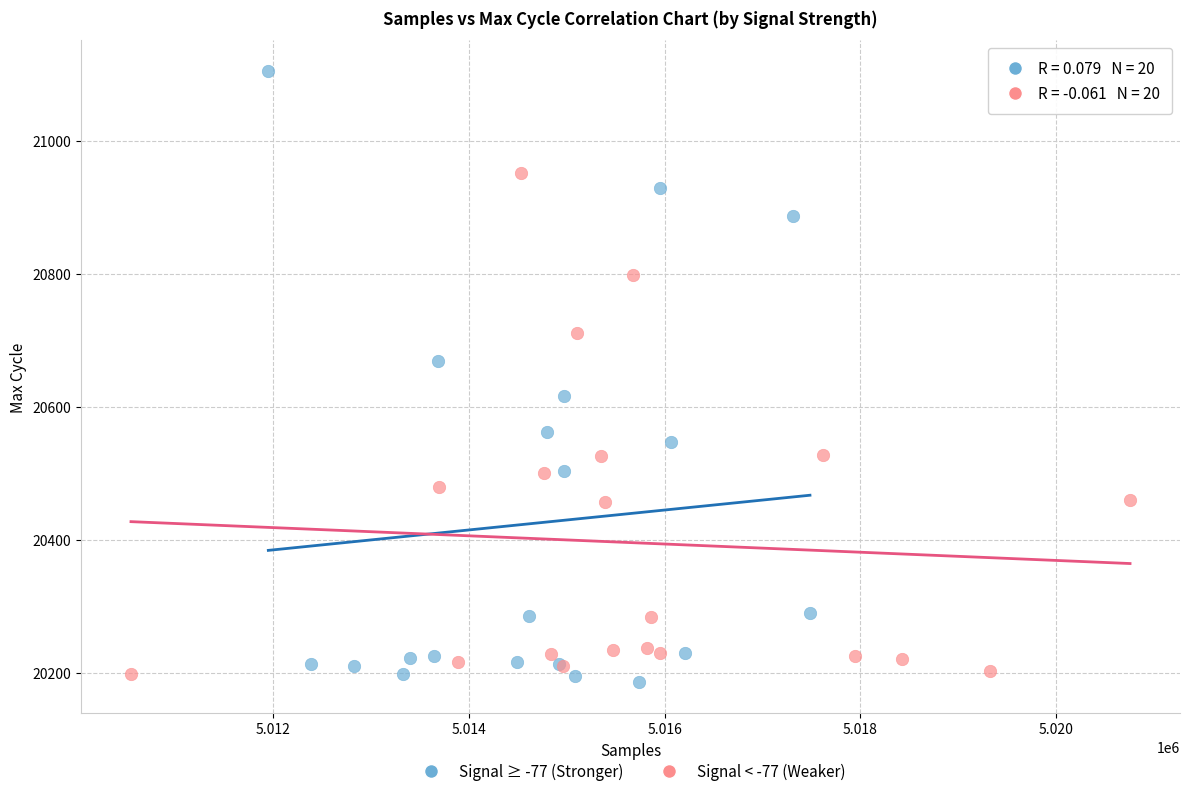

Which series reaches the maximum Y coordinate?

Signal ≥ -77 (Stronger)